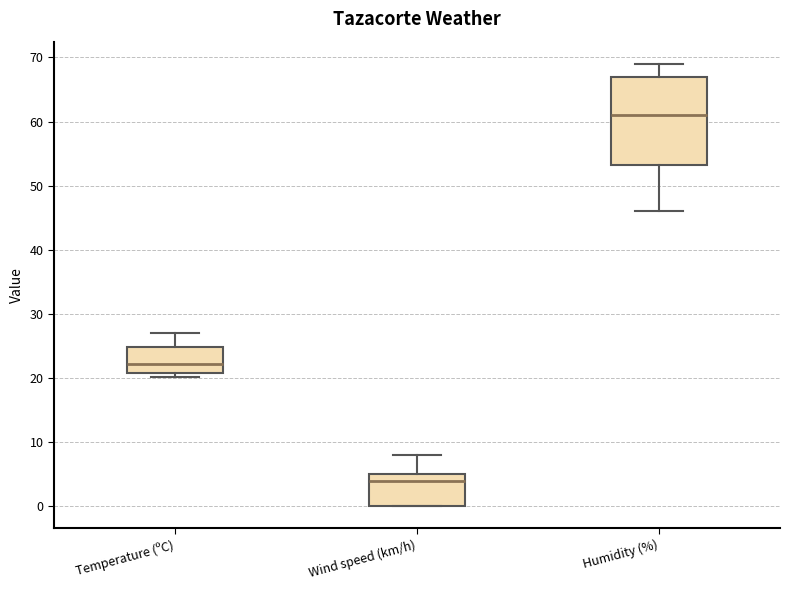

Reading left to right, transcribe this box plot: for each box, give where its median line is, the range the box spans, and where its two whiskers end, as read against the y-axis. The values are not printed on the chart, so give them approximately, as read against the axis.

Temperature (ºC): median 22, box 21 to 25, whiskers 20 to 27
Wind speed (km/h): median 4, box 0 to 5, whiskers 0 to 8
Humidity (%): median 61, box 53 to 67, whiskers 46 to 69